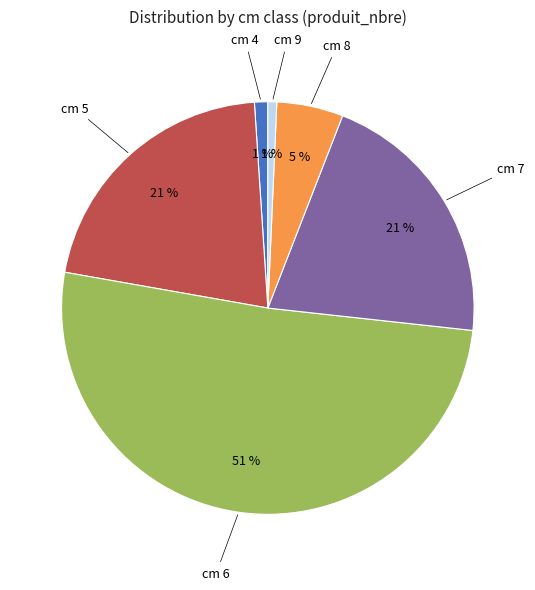

Does any single category account for the majority?

Yes